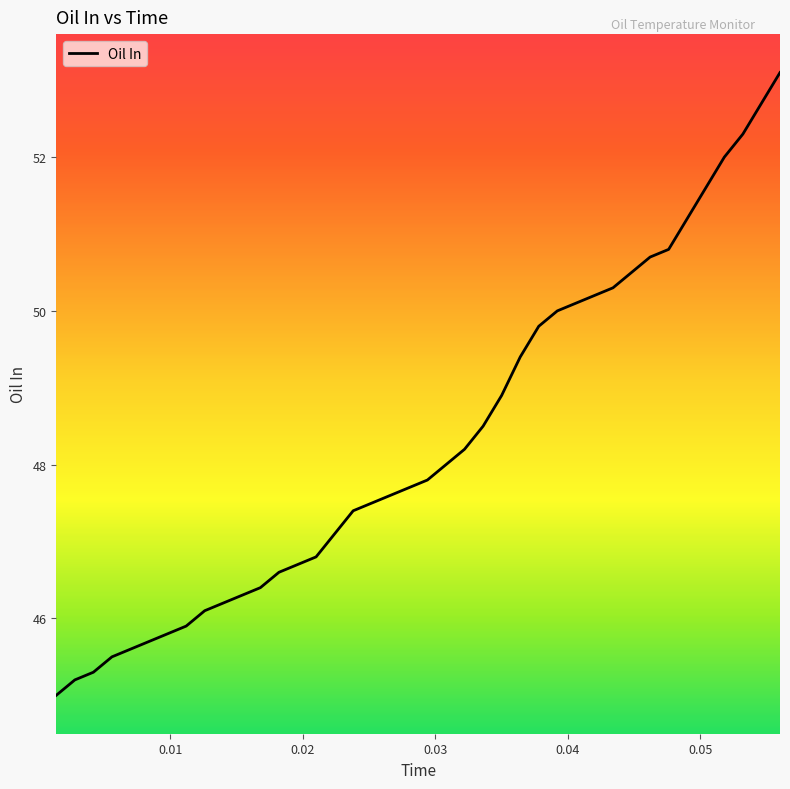

What is the difference between the maximum and minimum values?

8.1